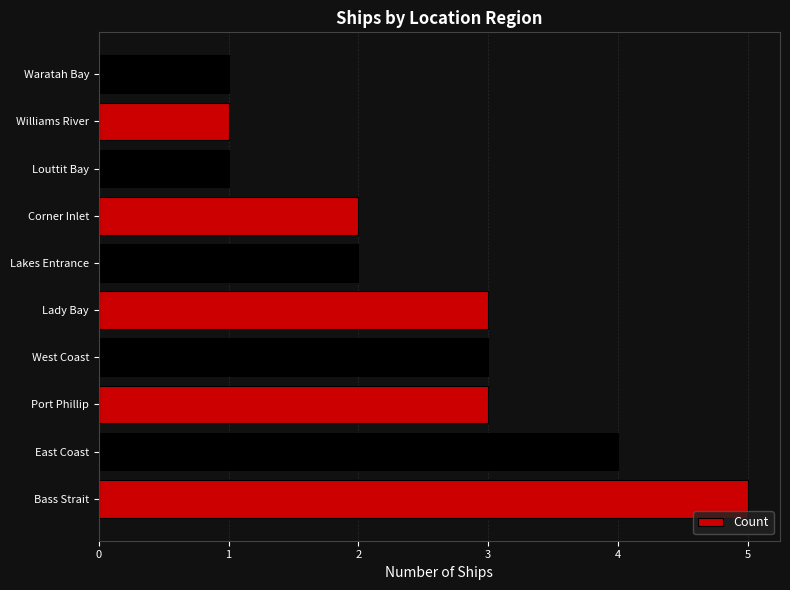

What is the difference between the maximum and second lowest values?

4